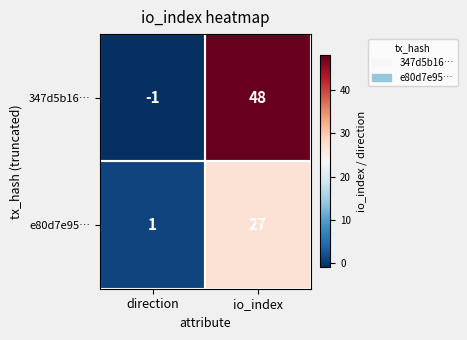

How many negative values does the 347d5b16… series have?

1